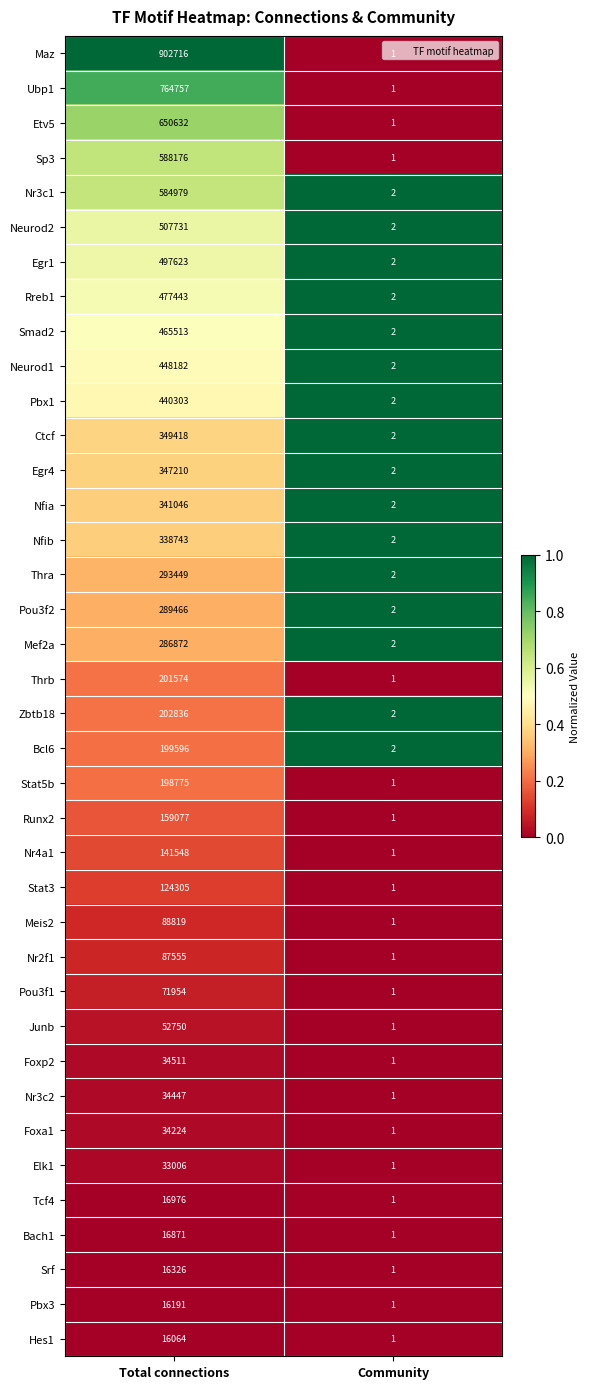

What is the spread (max minus min) of values at Community?

1